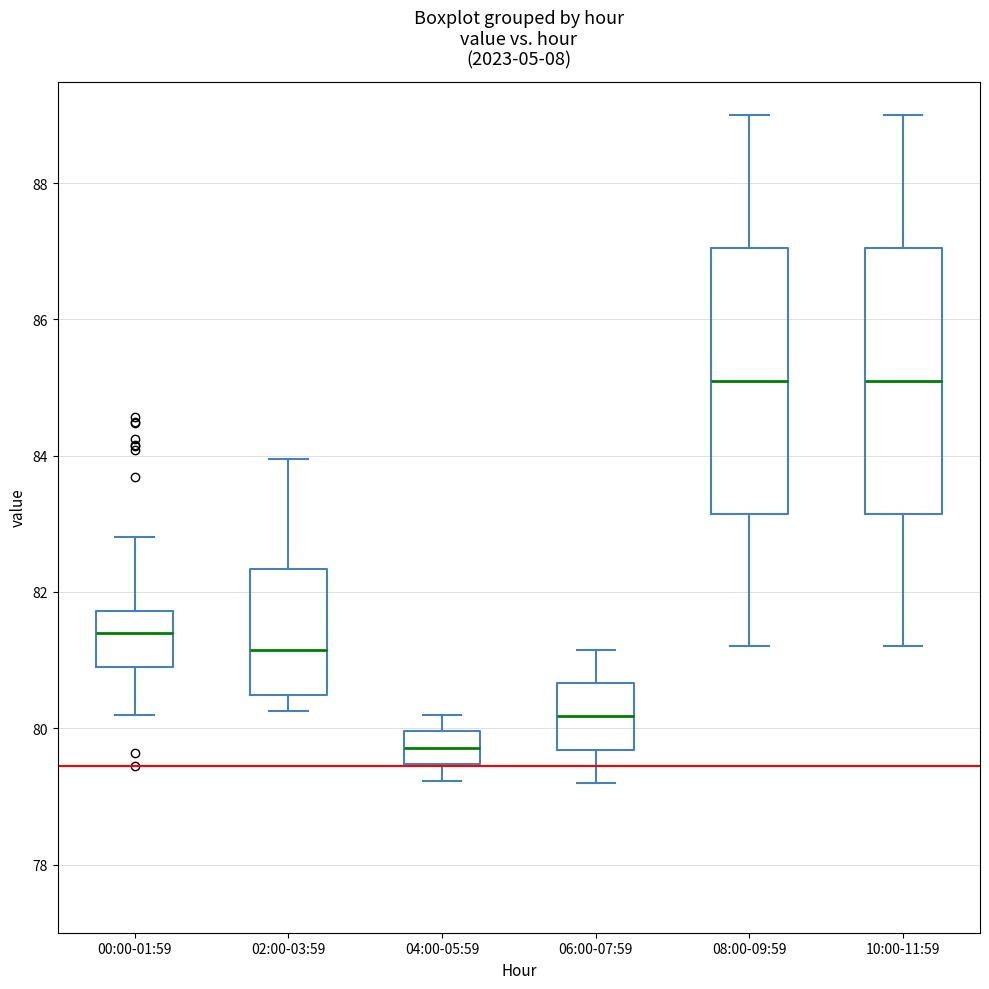

Reading left to right, read every box against the y-axis: the position of its median line, the range the box covers, and the ends of its whiskers. The values are not printed on the chart, so give them approximately, as read against the axis.

00:00-01:59: median 81.4, box 80.8 to 81.8, whiskers 80.2 to 82.8
02:00-03:59: median 81.2, box 80.4 to 82.4, whiskers 80.2 to 84.0
04:00-05:59: median 79.8, box 79.4 to 80.0, whiskers 79.2 to 80.2
06:00-07:59: median 80.2, box 79.6 to 80.6, whiskers 79.2 to 81.2
08:00-09:59: median 85.2, box 83.2 to 87.0, whiskers 81.2 to 89.0
10:00-11:59: median 85.2, box 83.2 to 87.0, whiskers 81.2 to 89.0